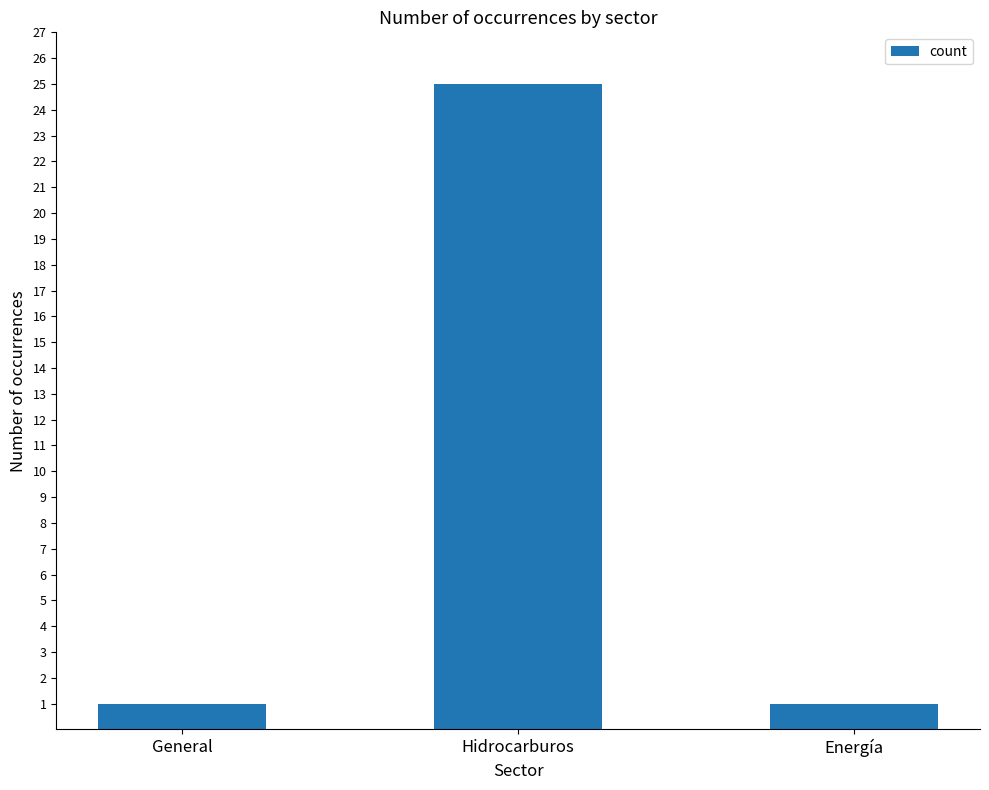

Reading left to right, extract all data points from this chart.

1	25	1